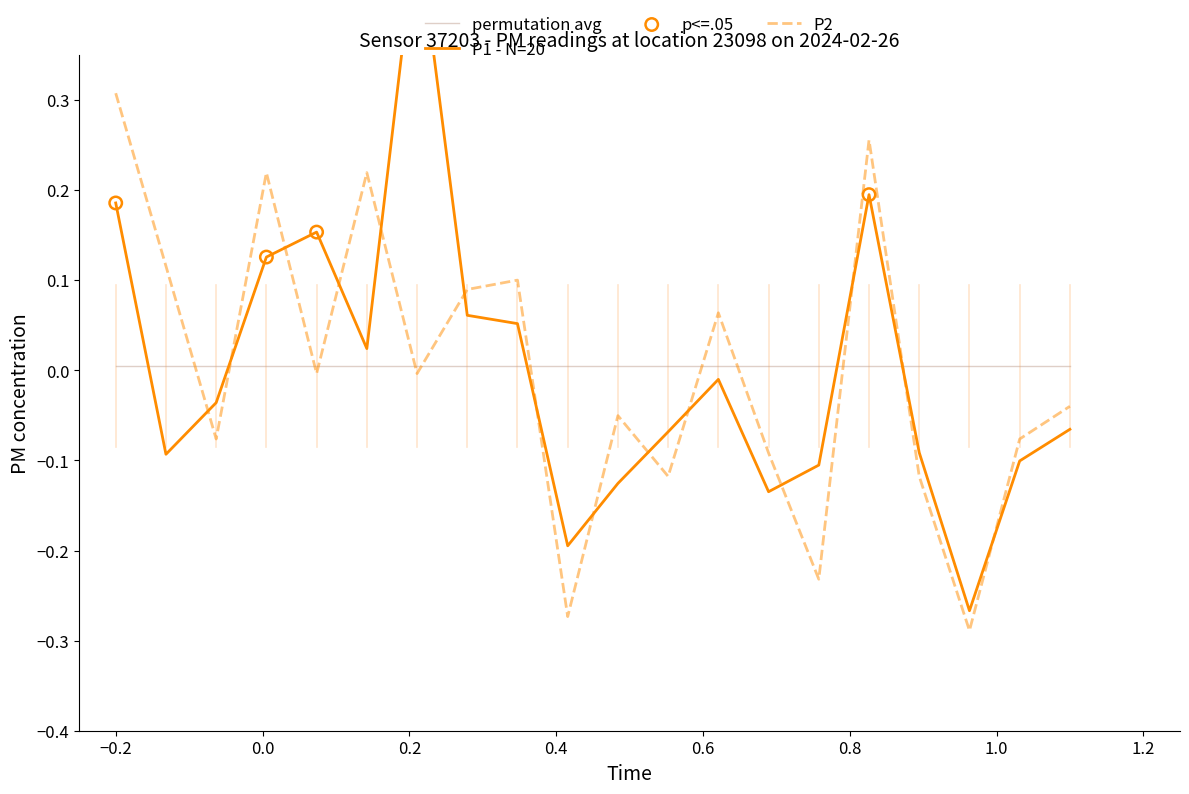

Which series reaches the minimum Y coordinate?

P2